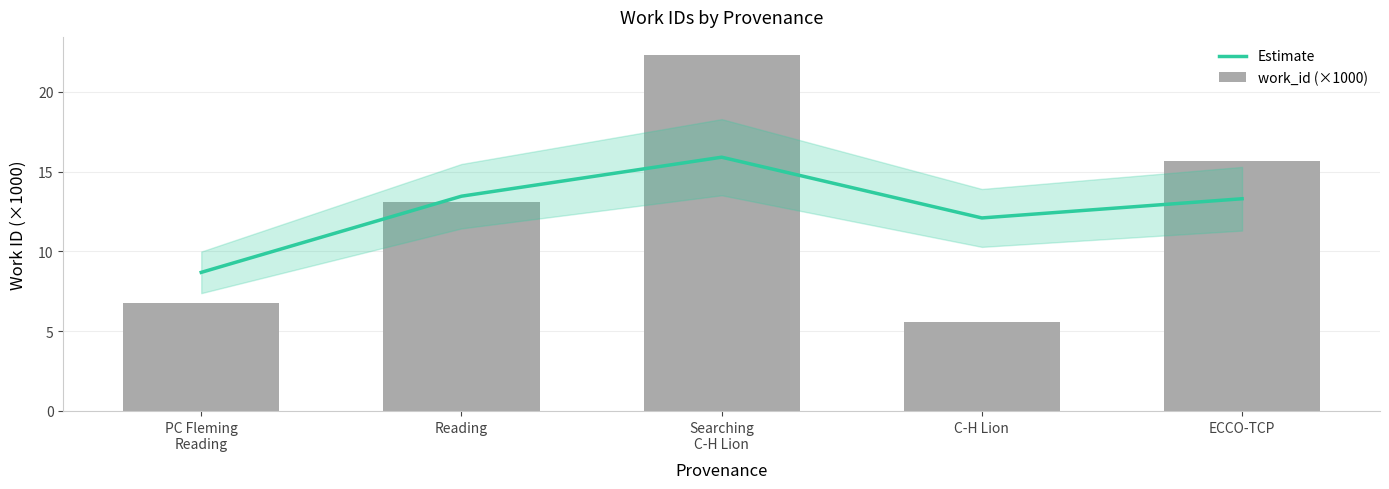

What is the sum of all work_id (×1000) values?

63.4